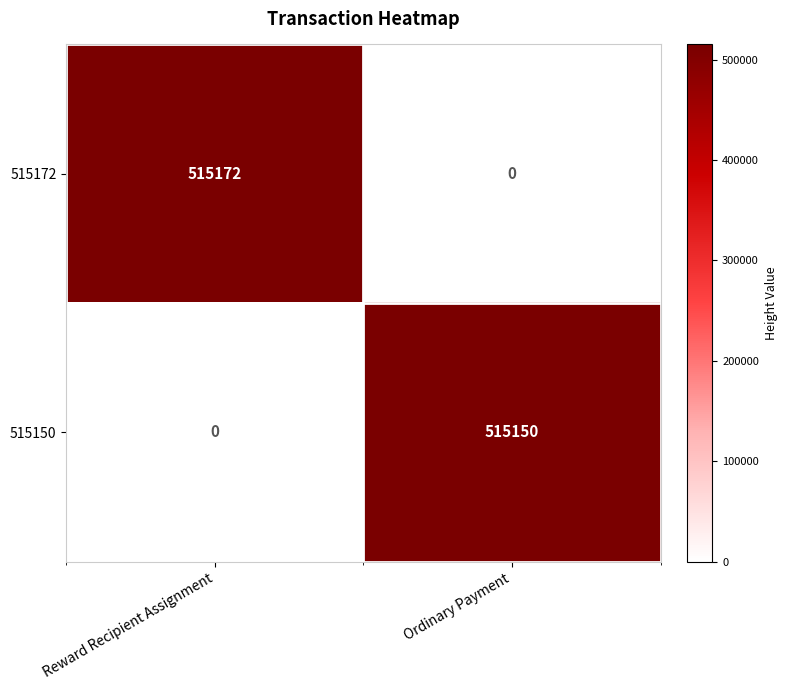

Reading left to right, what are all the values shown in this chart?

515172: 515172	0
515150: 0	515150